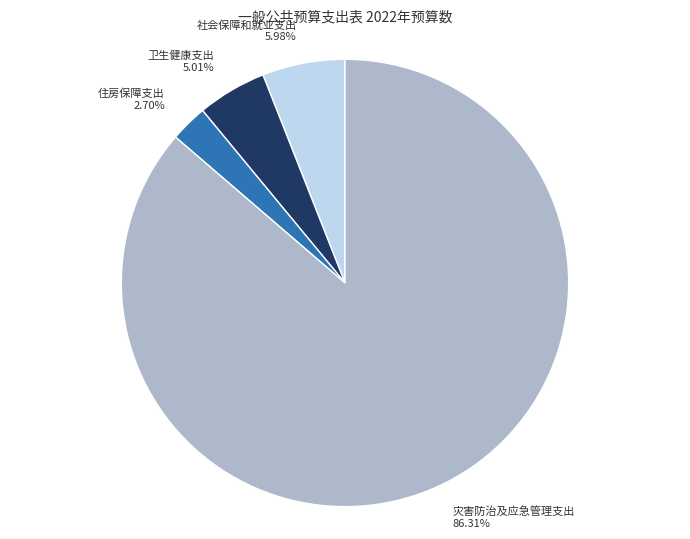

How many segments does this pie chart have?

4